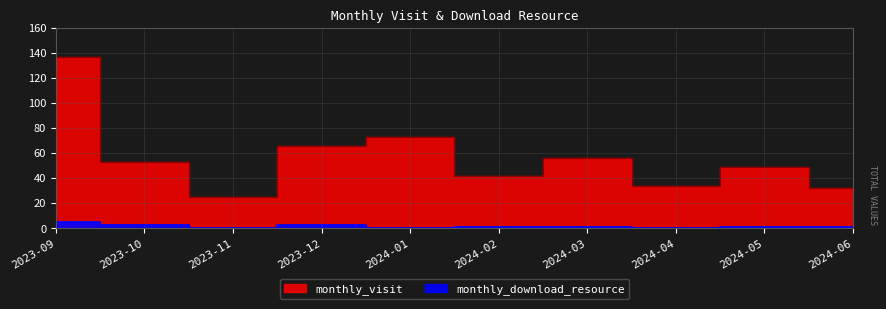

What is the difference between the monthly_visit values at 2024-06 and 2024-02?

10